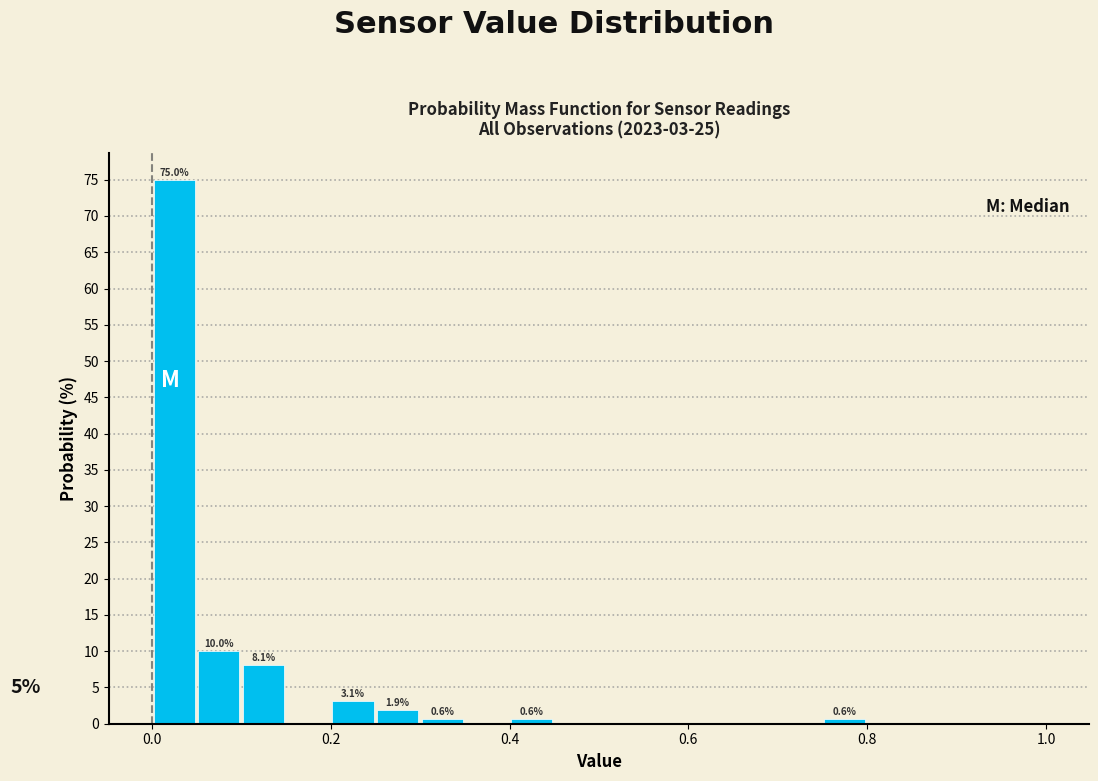

Around what value on the x-axis is the tallest bar? Give the approximate position of its centre, as read against the axis.

0.02